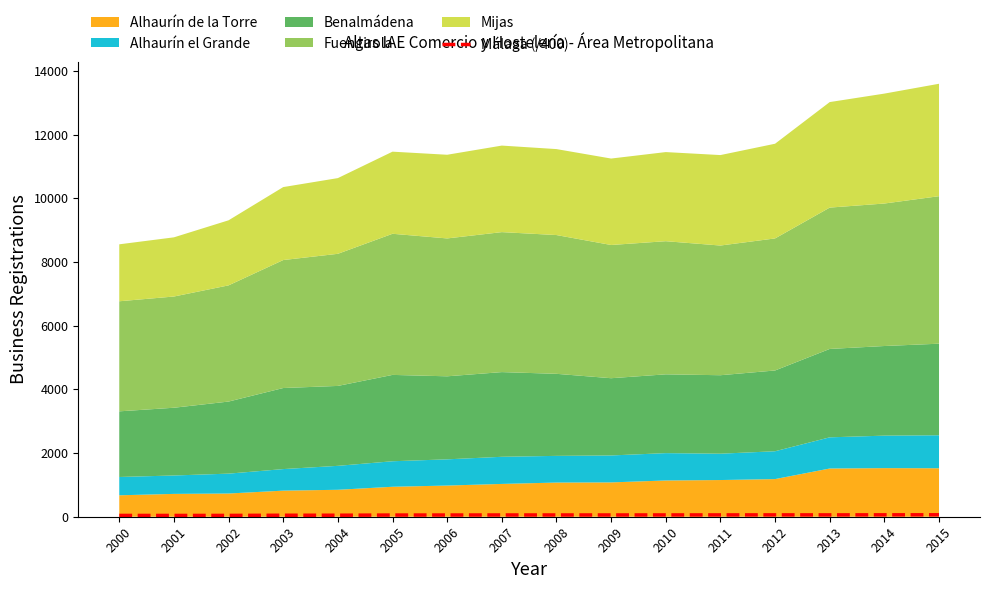

Is it true that Málaga (/400) equals 59.7 at 2014?

True